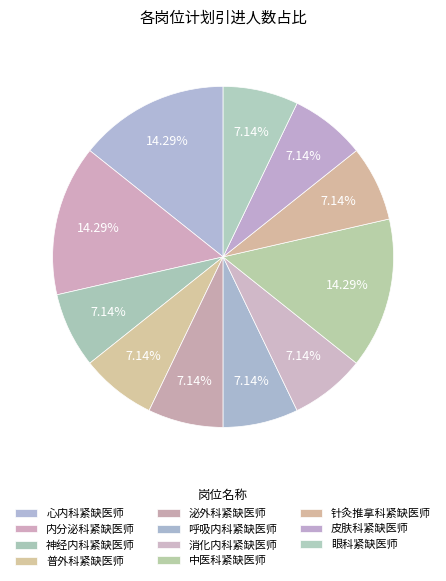

Which category has the smallest portion of the pie?

神经内科紧缺医师